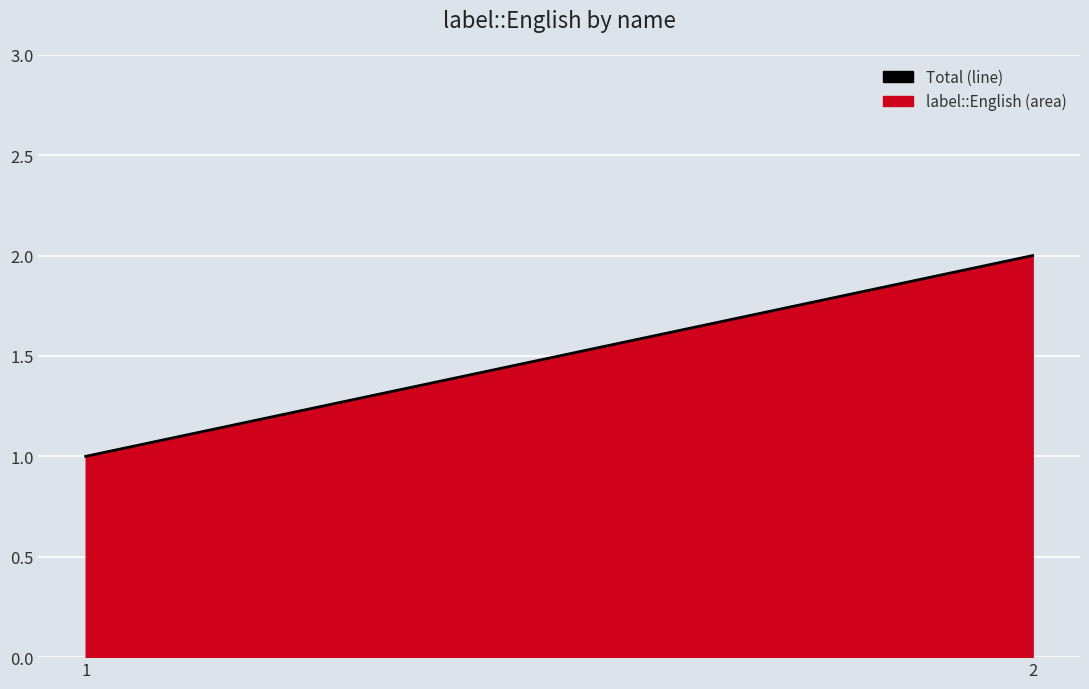

What is the difference between the values at 1 and 2?

1